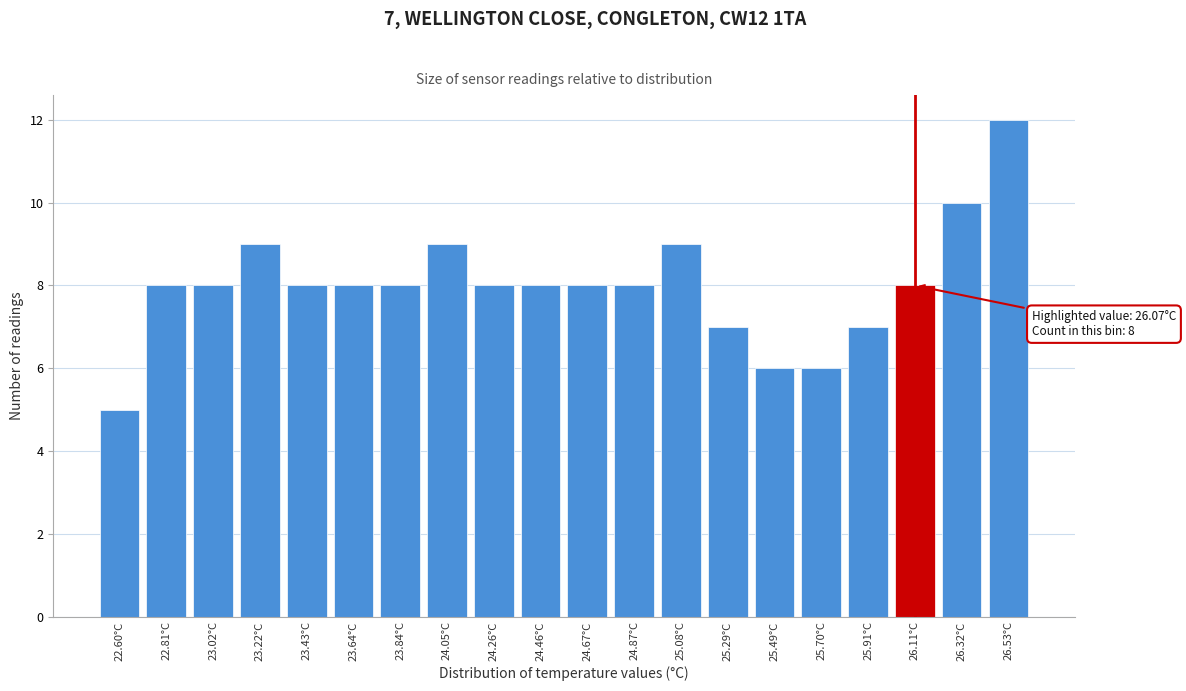

Reading left to right, what are all the values shown in this chart?

22.60°C=5	22.81°C=8	23.02°C=8	23.22°C=9	23.43°C=8	23.64°C=8	23.84°C=8	24.05°C=9	24.26°C=8	24.46°C=8	24.67°C=8	24.87°C=8	25.08°C=9	25.29°C=7	25.49°C=6	25.70°C=6	25.91°C=7	26.11°C=8	26.32°C=10	26.53°C=12